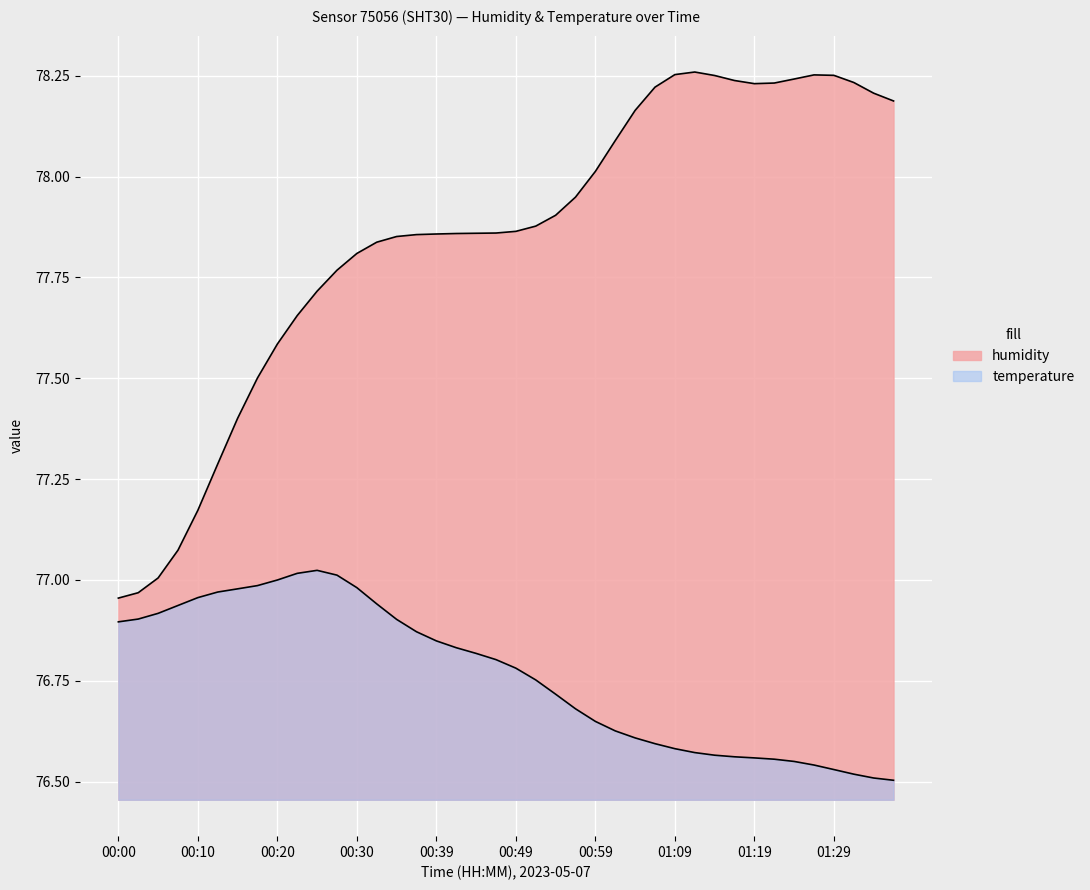

Count the number of data series in this chart.

2